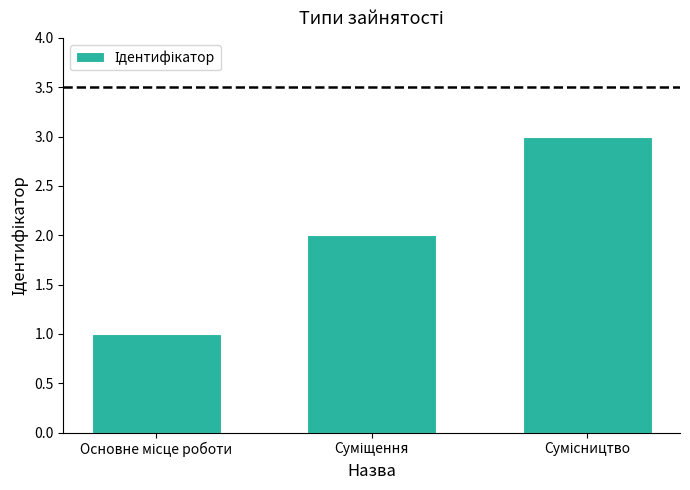

What is the difference between the maximum and minimum values?

2